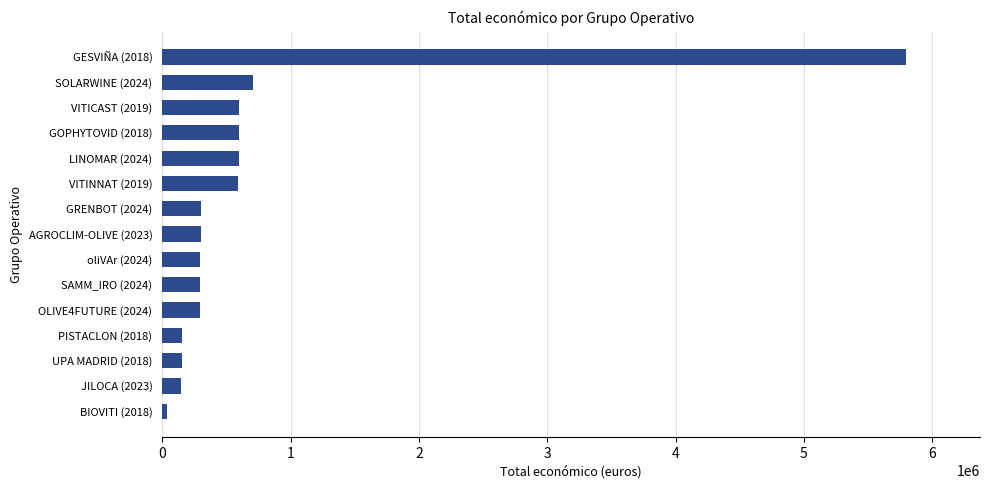

At which category does the chart reach its peak across all series?

GESVIÑA (2018)